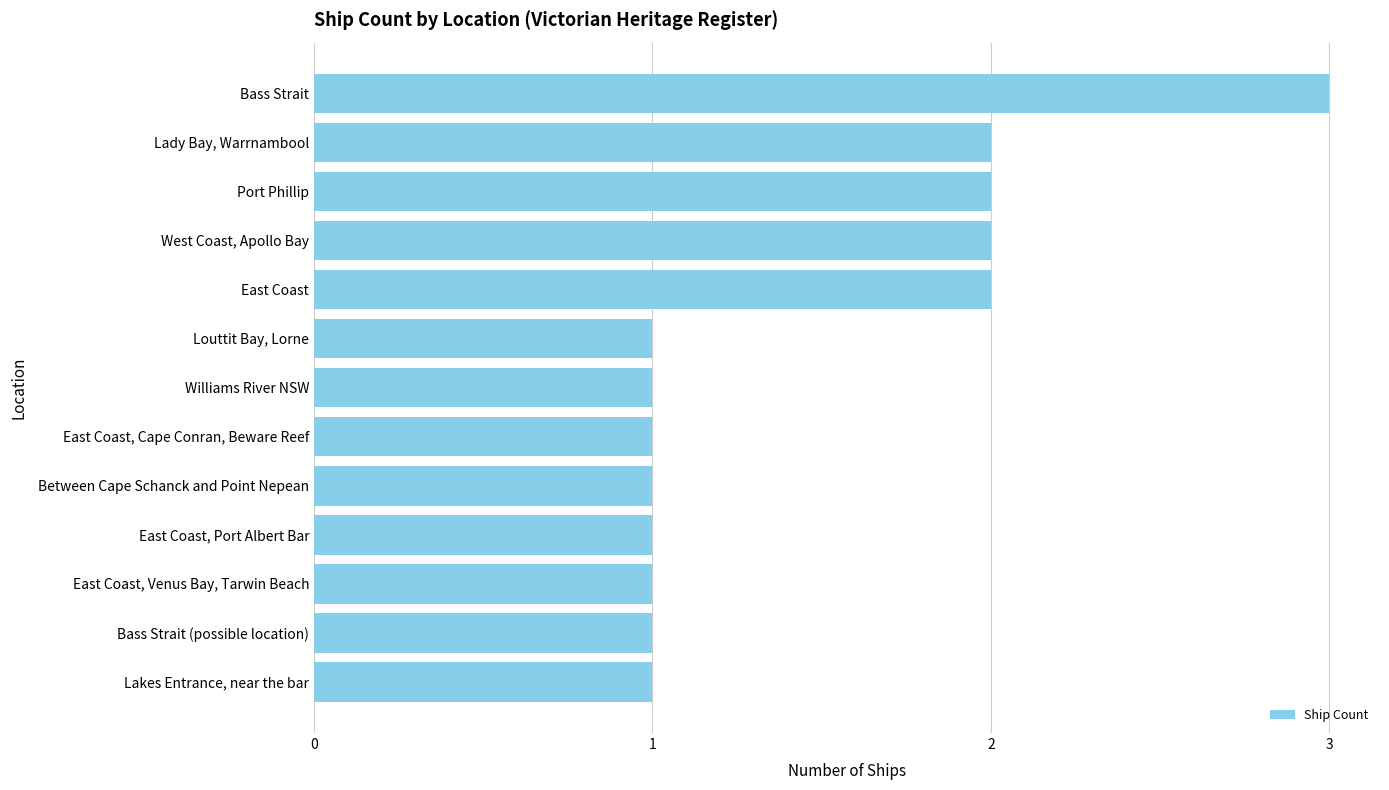

What is the maximum value shown in the chart?

3